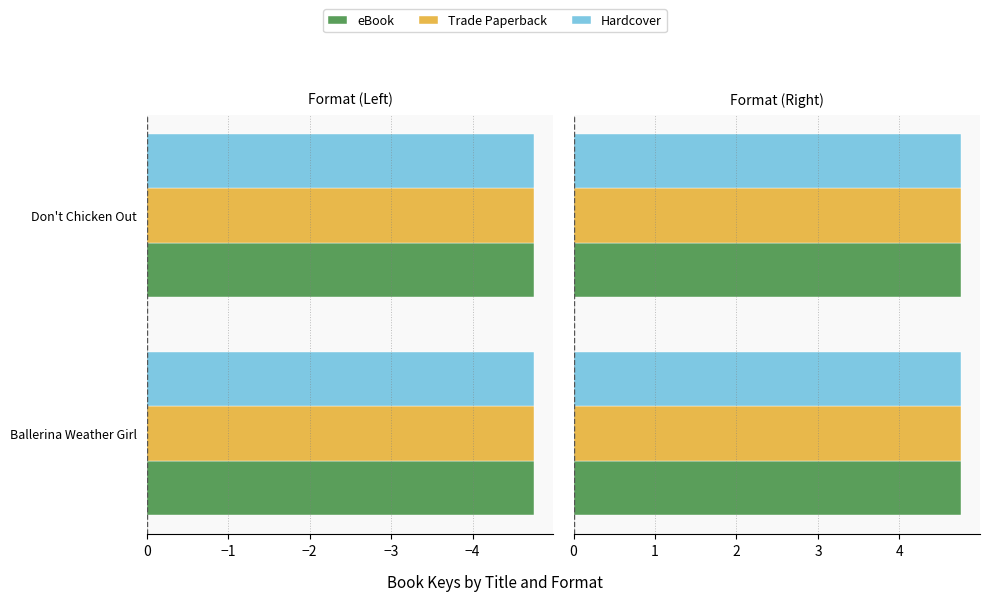

List the series in order of their peak value, highest first.

eBook, Trade Paperback, Hardcover